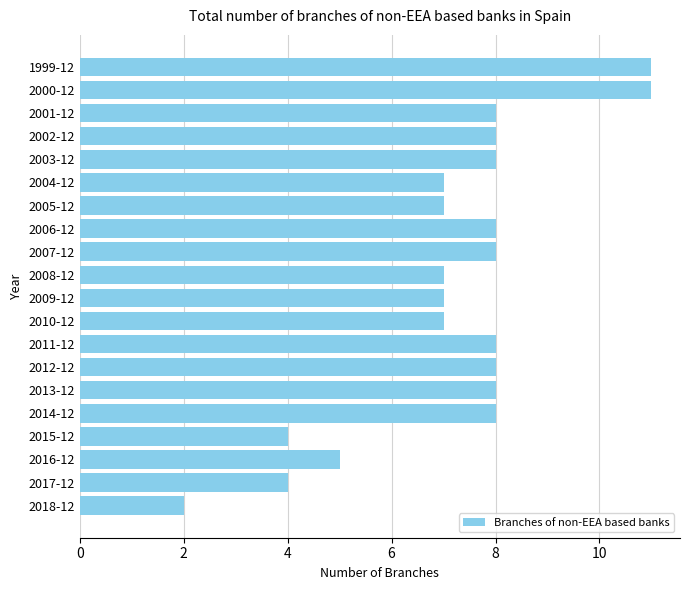

True or false: the data shows 4 at 2015-12.

True